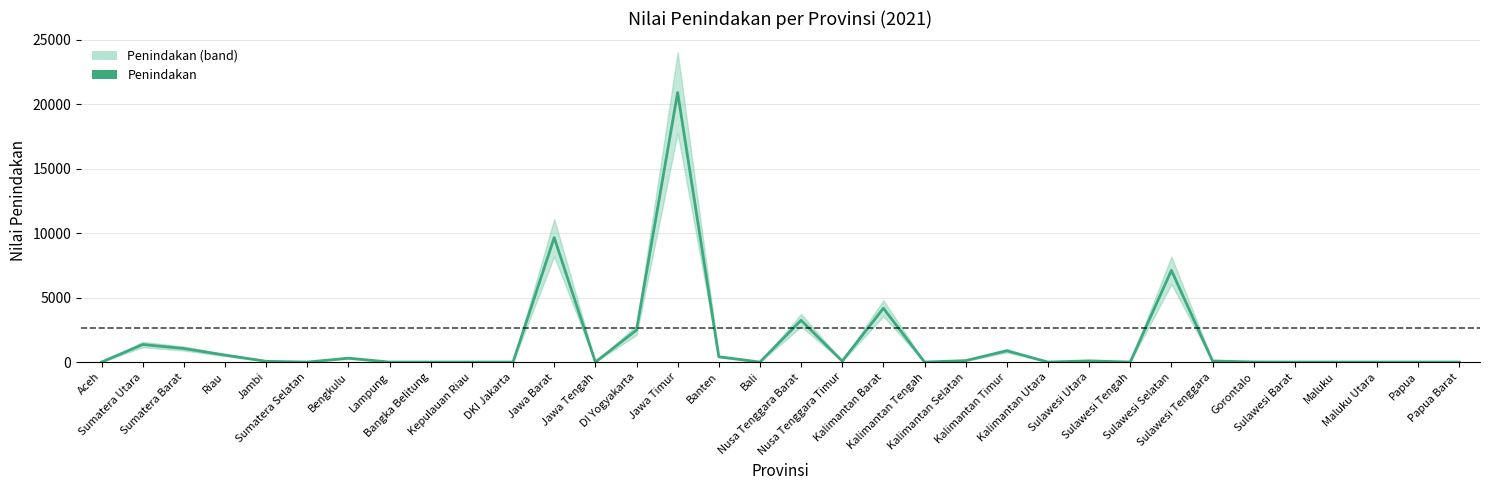

What is the greatest value displayed?

20914